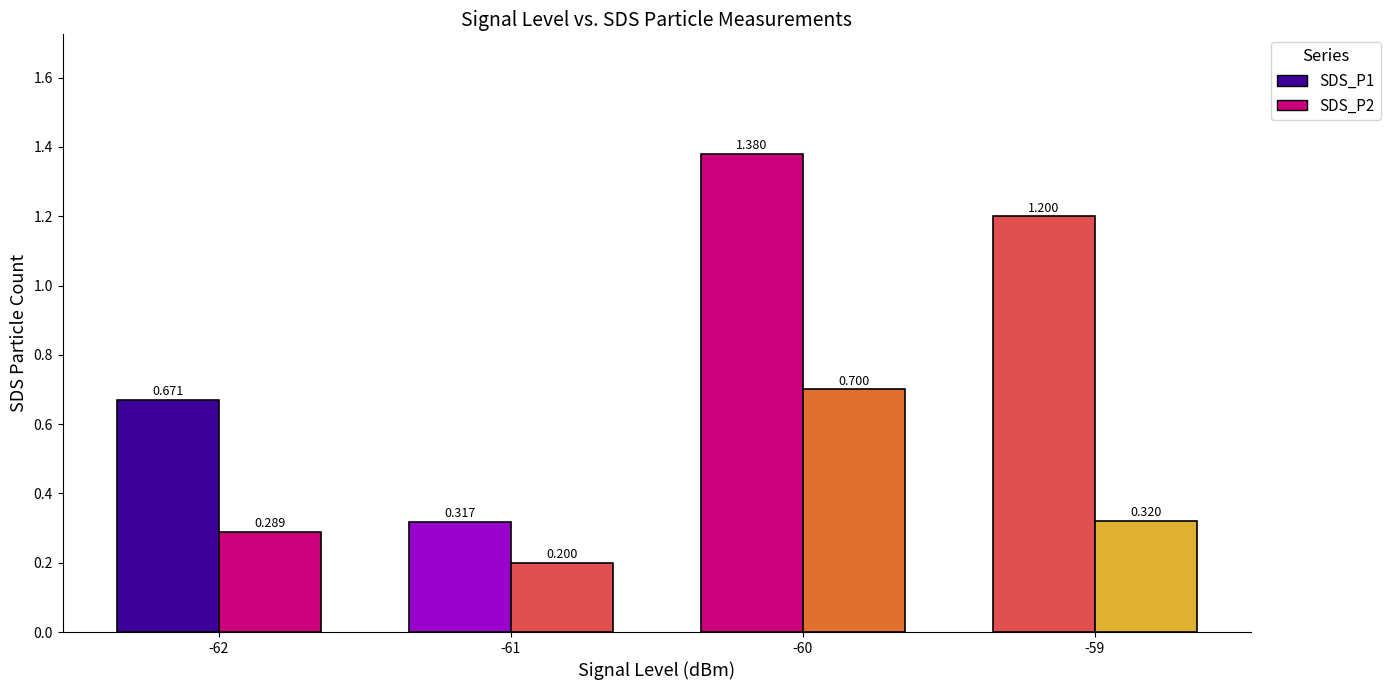

How many distinct data groups are displayed?

2